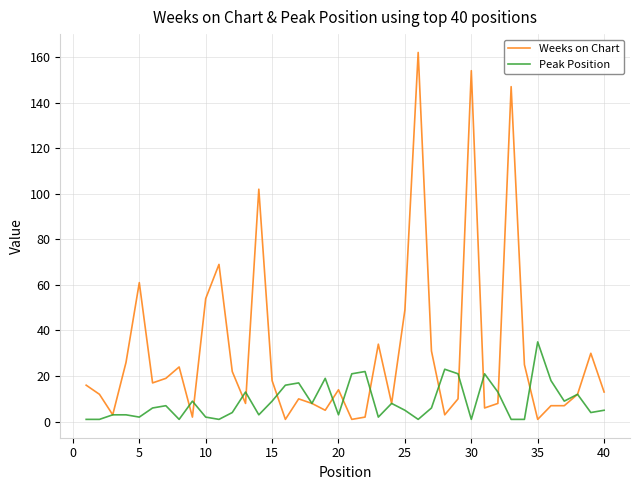

Which series has the largest total across all categories?

Weeks on Chart